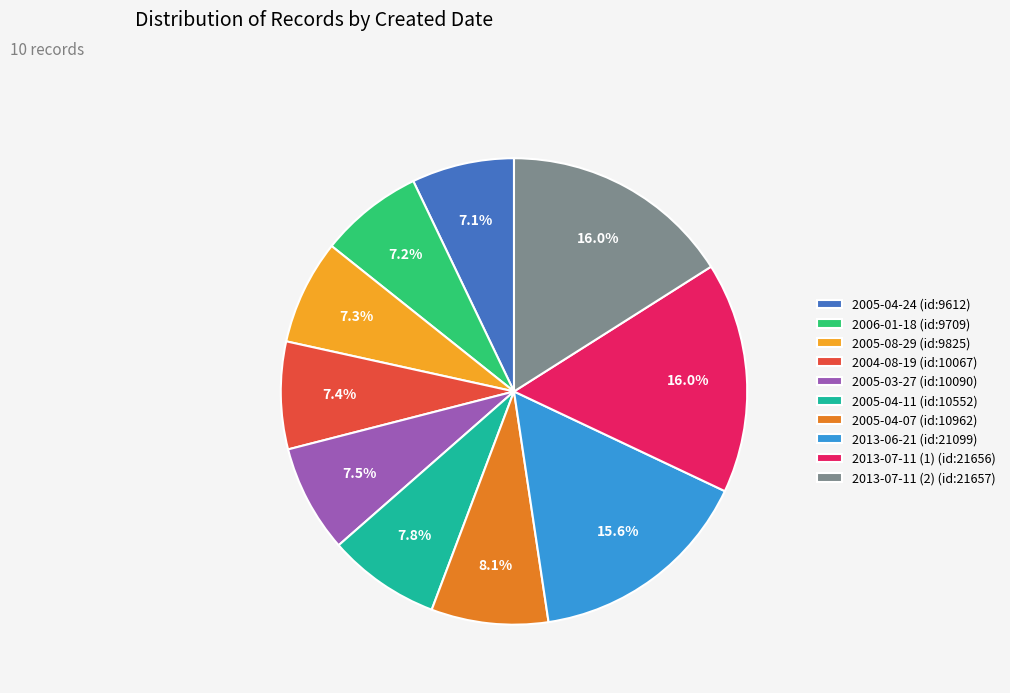

To the nearest percent, what is the average slice percentage?

10%